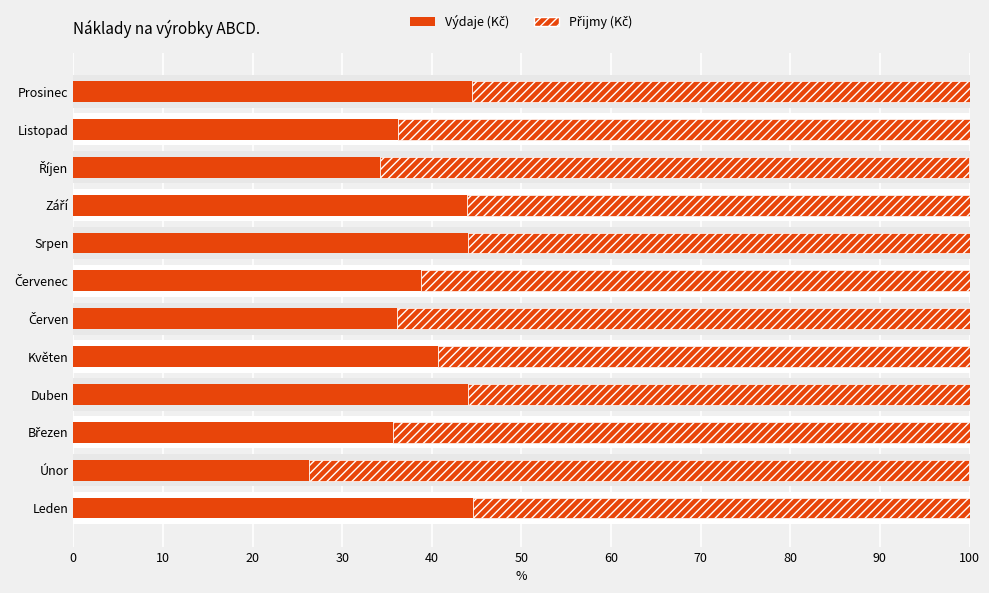

How many bars are there in total?

24